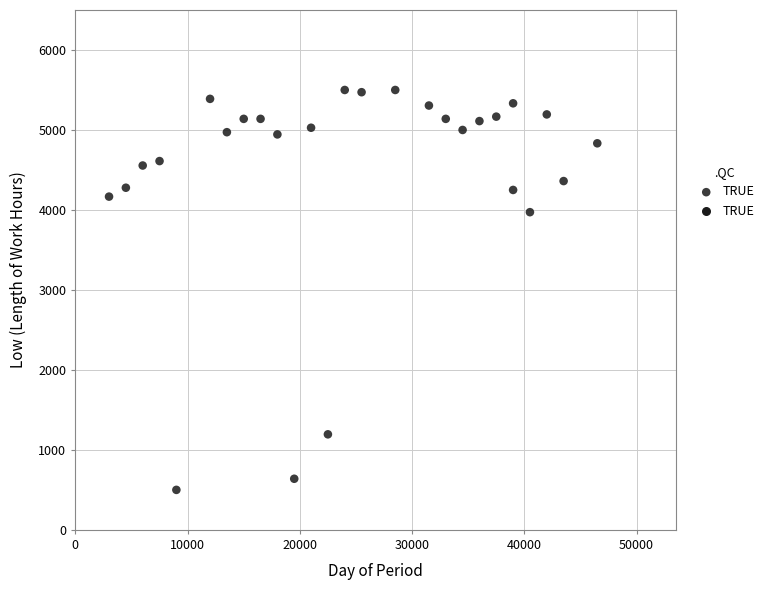

What Y value in the scatter plot is closest to 3000?

3972.2